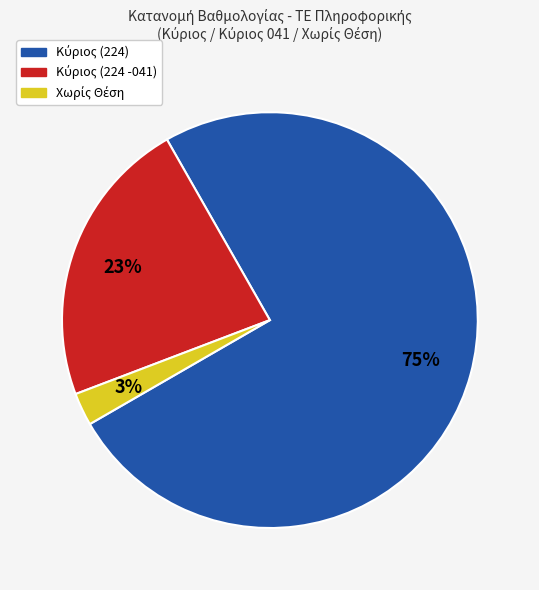

To the nearest percent, what is the average slice percentage?

33%